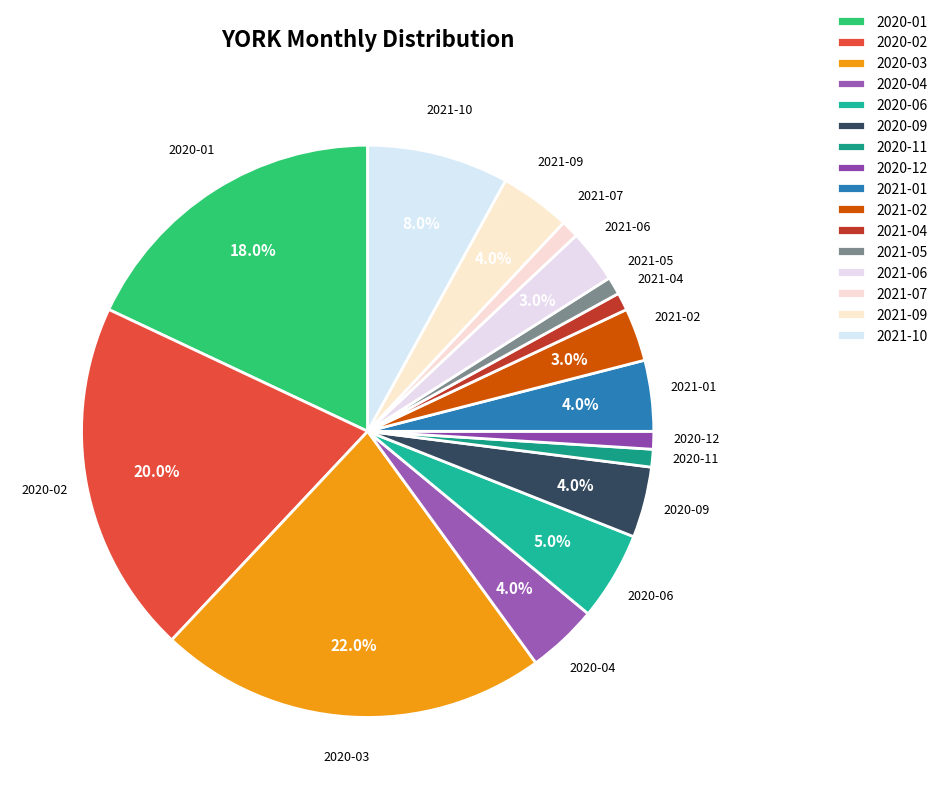

Which category has the biggest portion of the pie?

2020-03